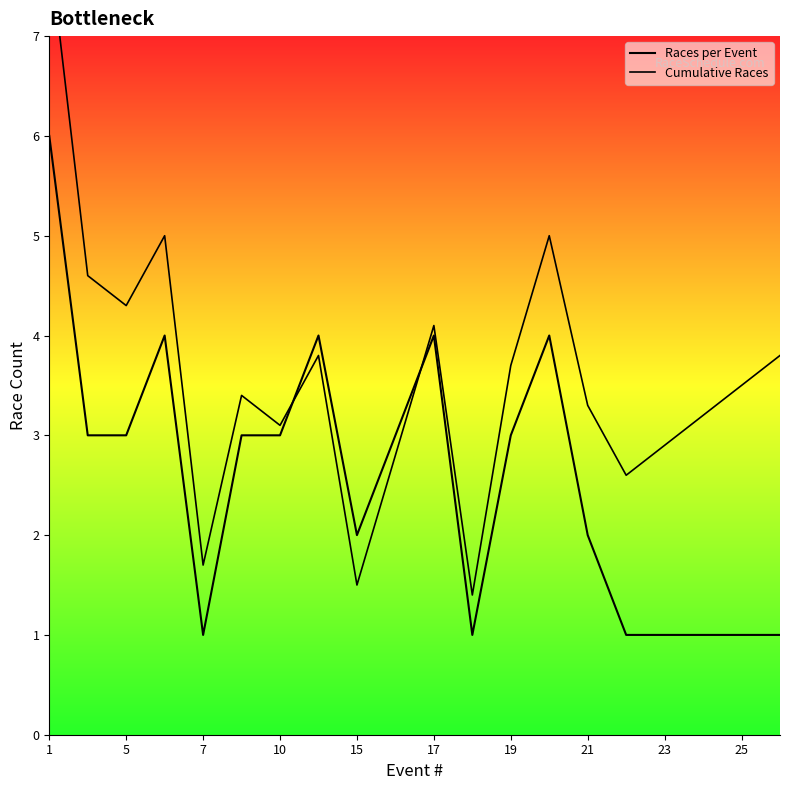

How many values in the Cumulative Races series exceed 3?

14